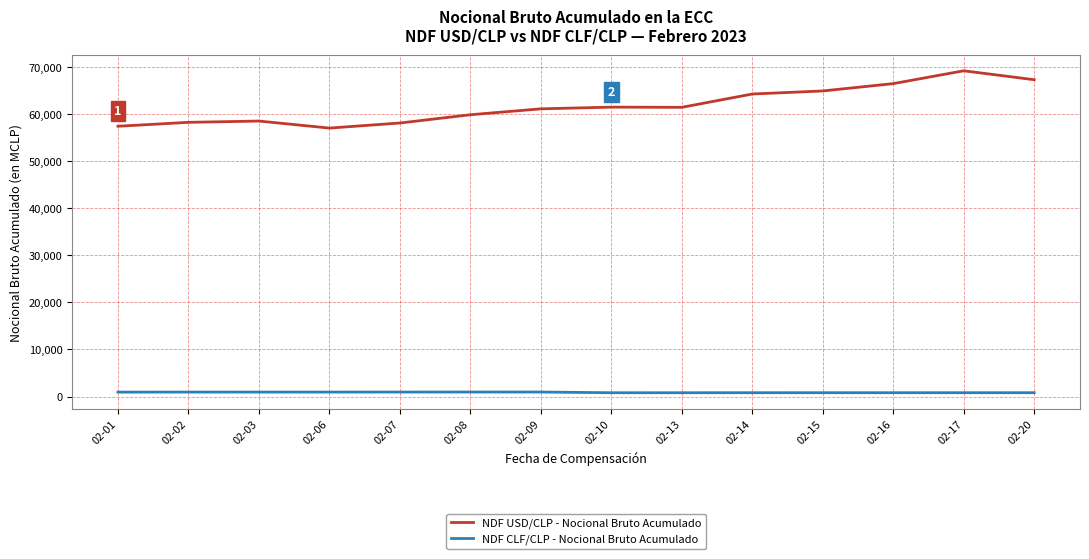

Which series has the widest spread of values?

NDF USD/CLP - Nocional Bruto Acumulado